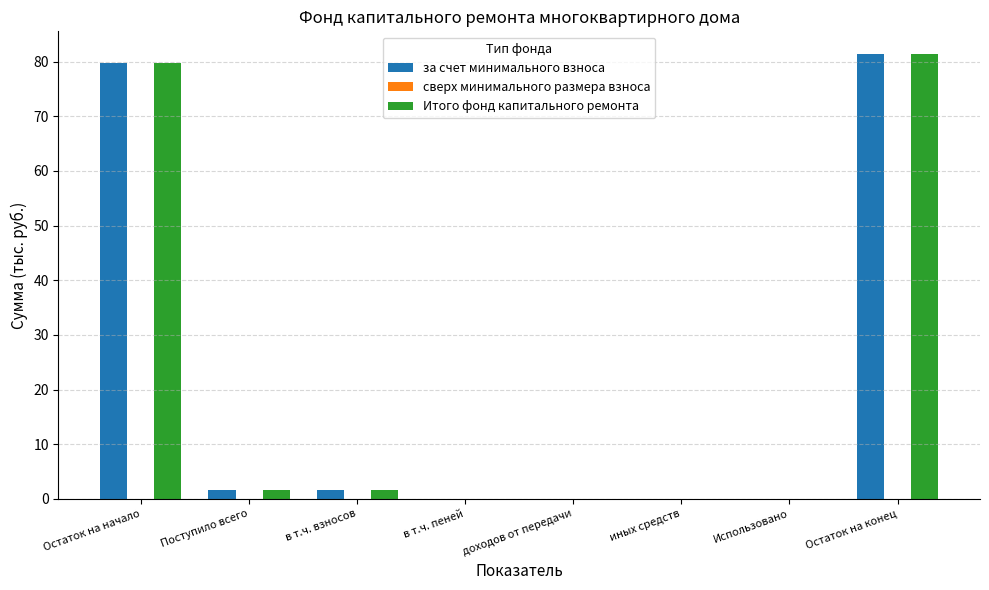

What is the maximum value for за счет минимального взноса?

81.5